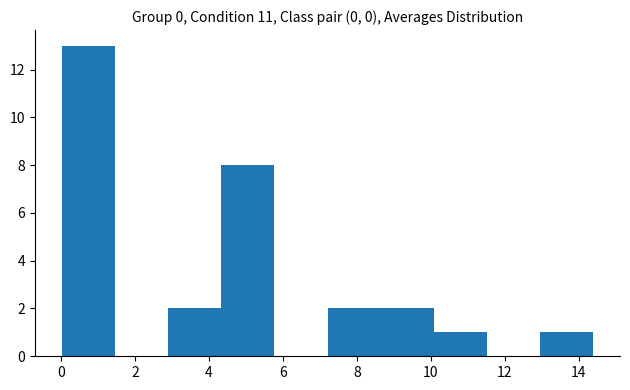

Reading left to right, transcribe this chart: for each bar, give the range it covers on the x-axis and its height. Neither the bar edges nor the heights are printed on the chart, so give them approximately, as read against the axes.

0.0 to 1.4: 13
1.4 to 2.8: 0
2.8 to 4.4: 2
4.4 to 5.8: 8
5.8 to 7.2: 0
7.2 to 8.6: 2
8.6 to 10.0: 2
10.0 to 11.6: 1
11.6 to 13.0: 0
13.0 to 14.4: 1